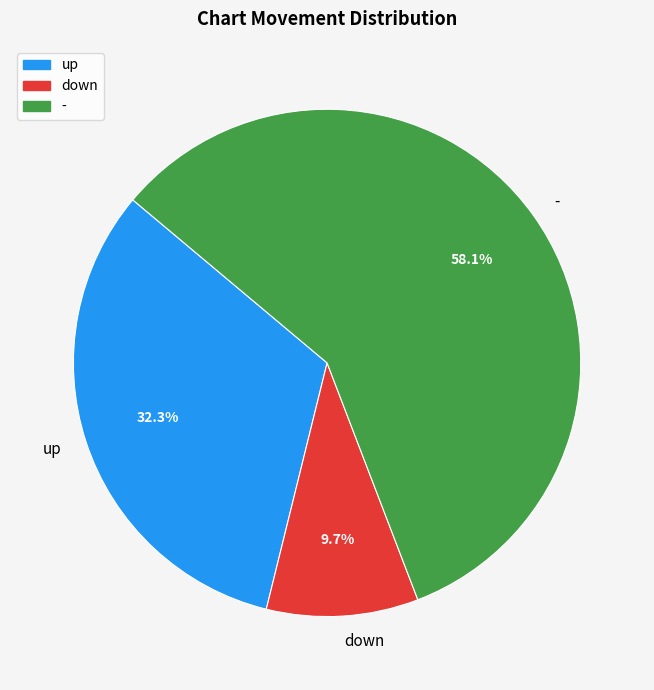

To the nearest percent, what is the combined percentage of up and -?

90%